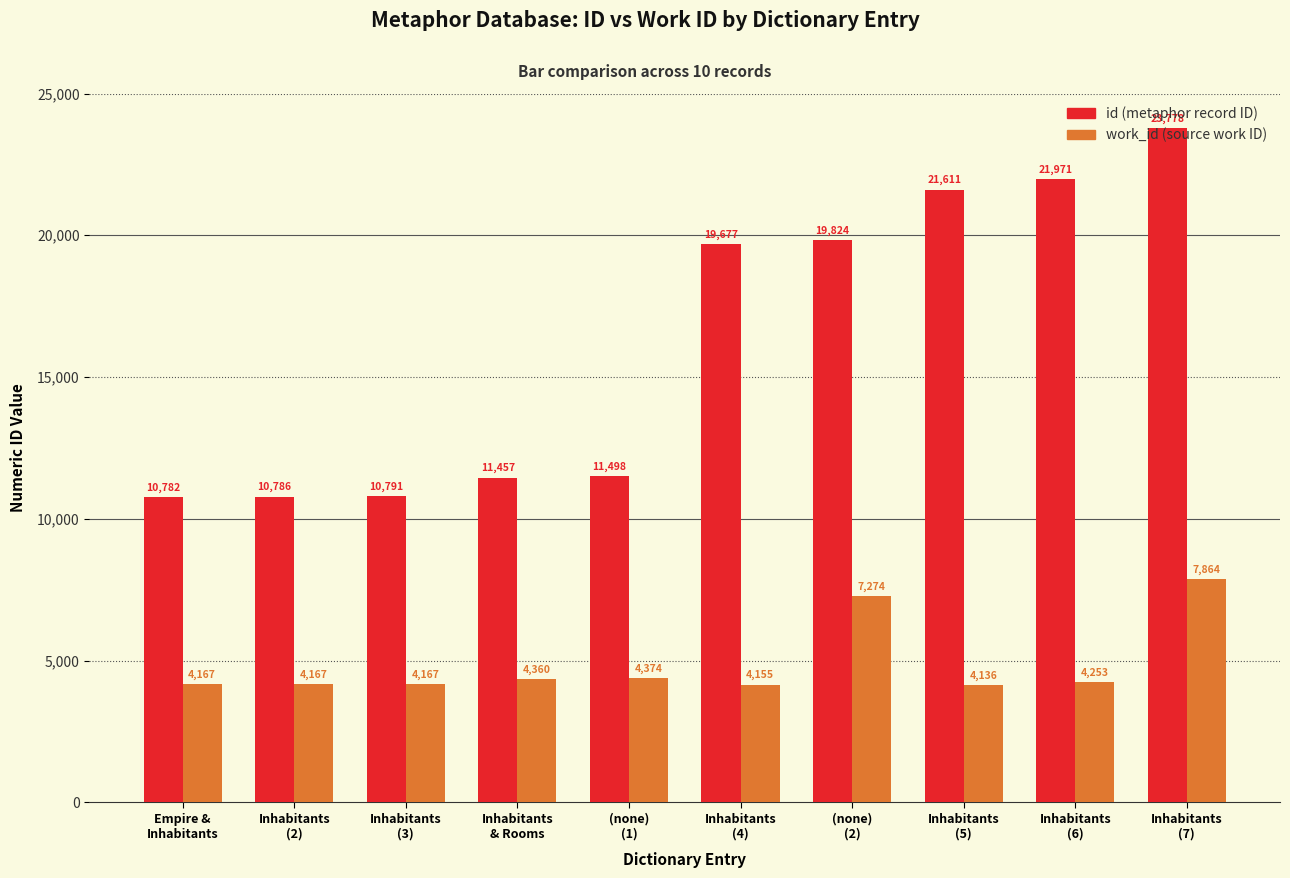

What is the maximum value shown in the chart?

23778